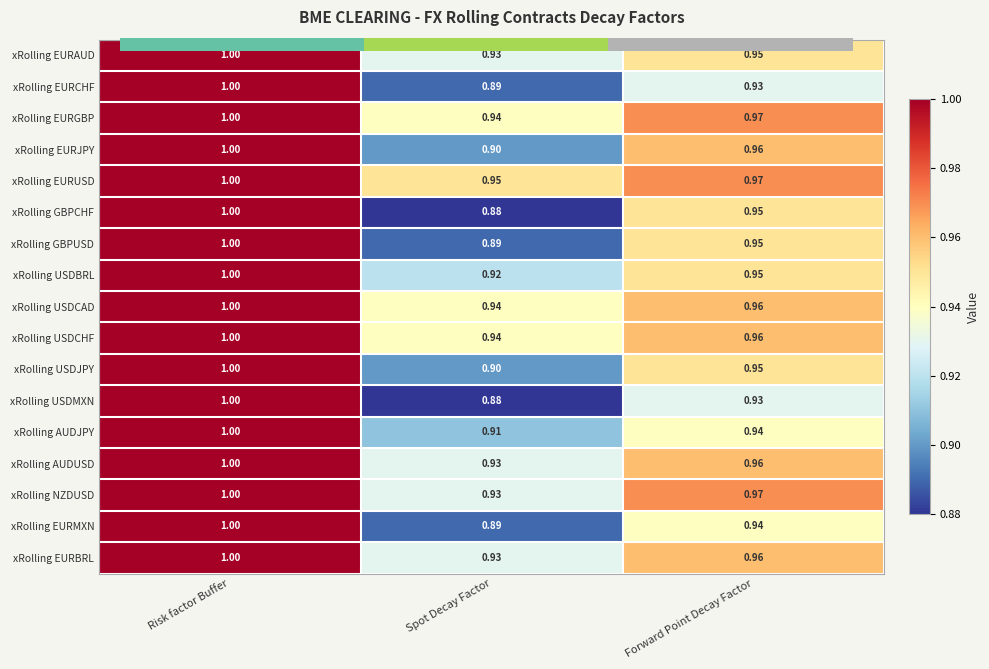

Rank the categories by xRolling USDBRL value from lowest to highest.

Spot Decay Factor, Forward Point Decay Factor, Risk factor Buffer